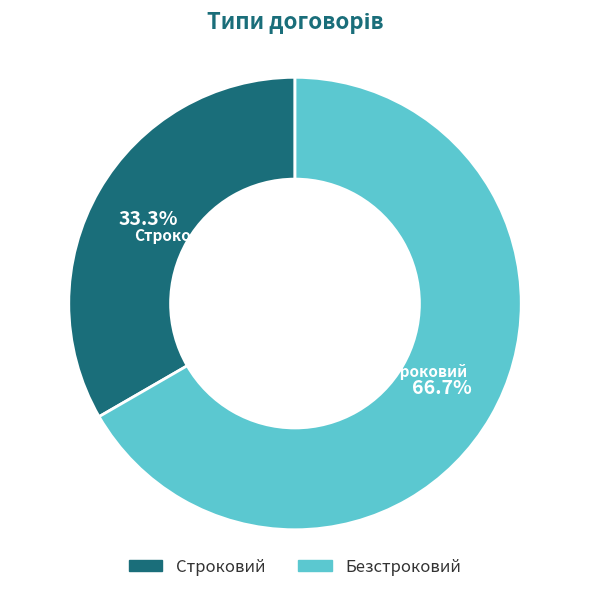

To the nearest percent, what is the difference between the Безстроковий and Строковий slice percentages?

33%